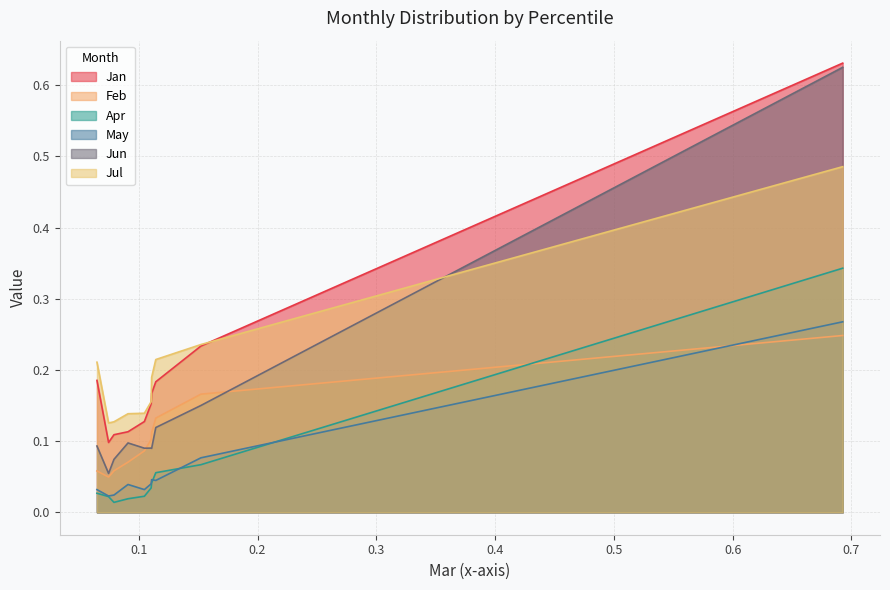

Between pct15 and pct65, which series saw the biggest shift?

Jan